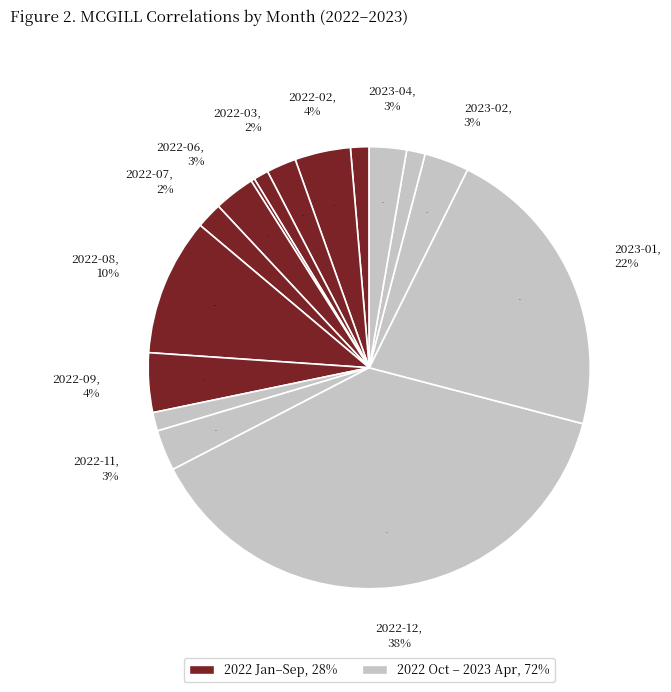

How many slices are in this pie chart?

16